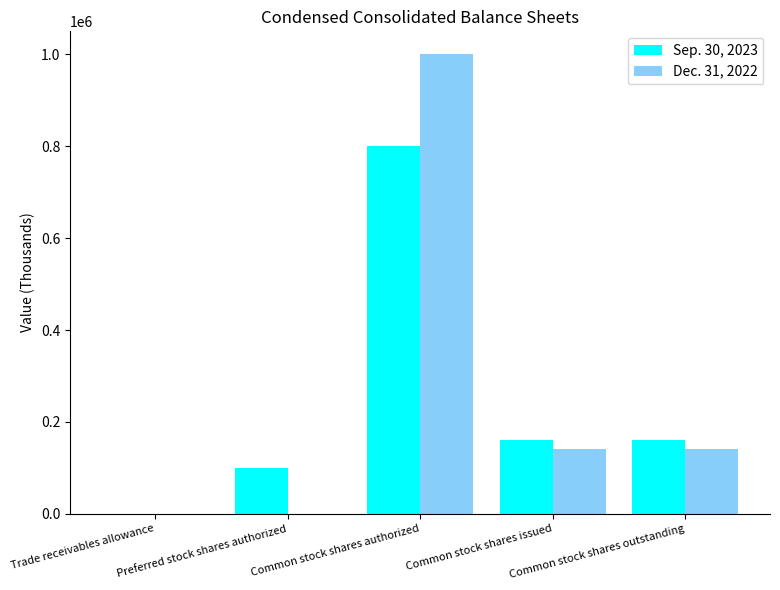

What is the maximum value shown in the chart?

1000000